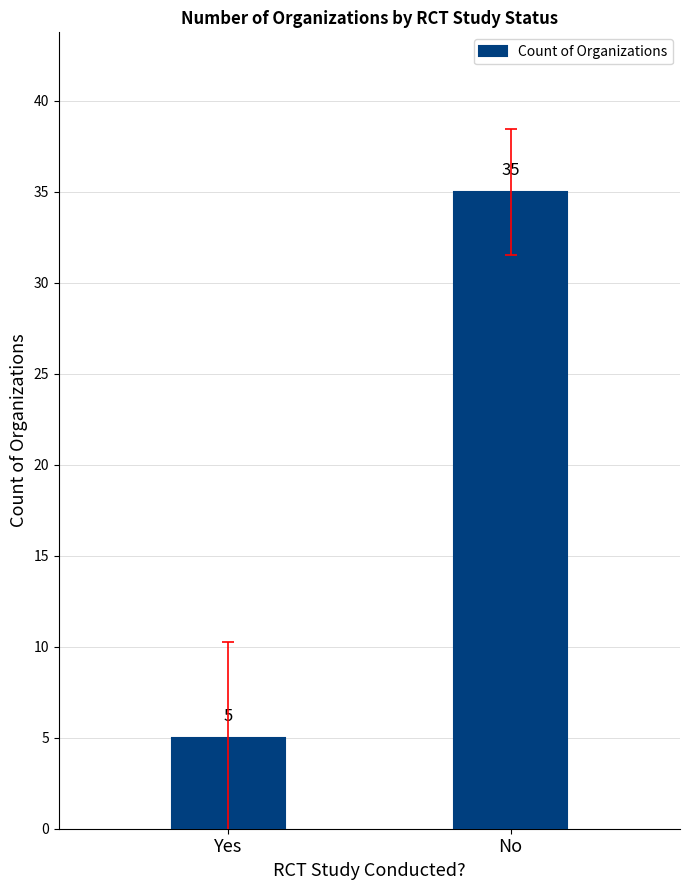

Reading left to right, list all the values displayed in this chart.

Yes=5	No=35